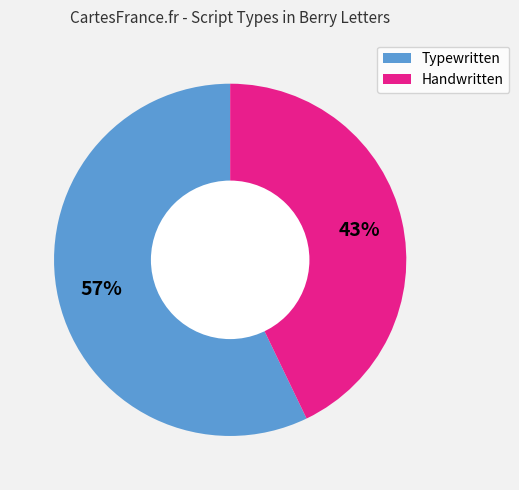

Is there a majority slice in this chart?

Yes